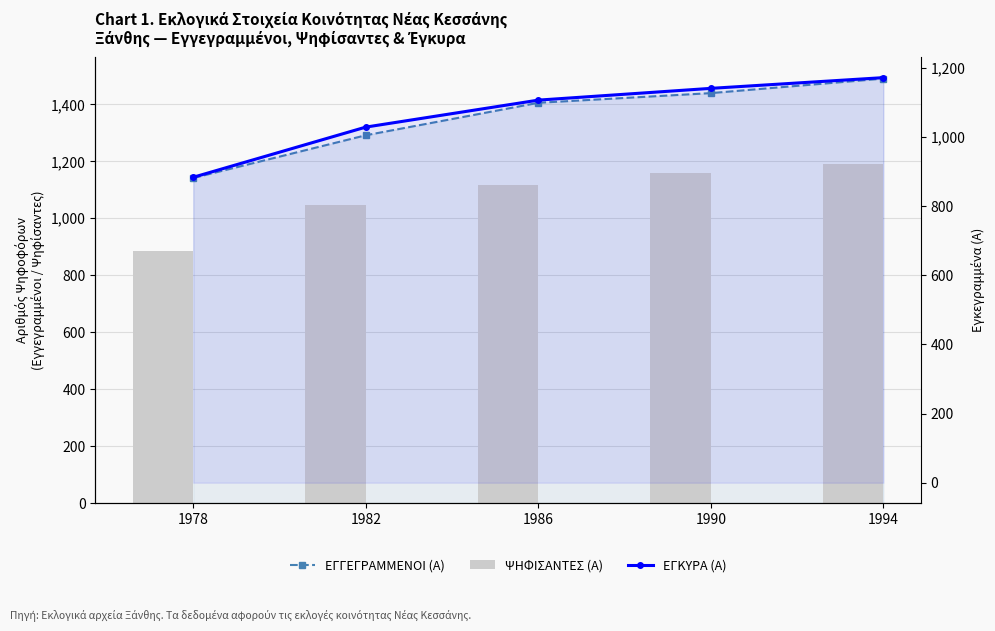

Does the chart contain stacked bars?

No